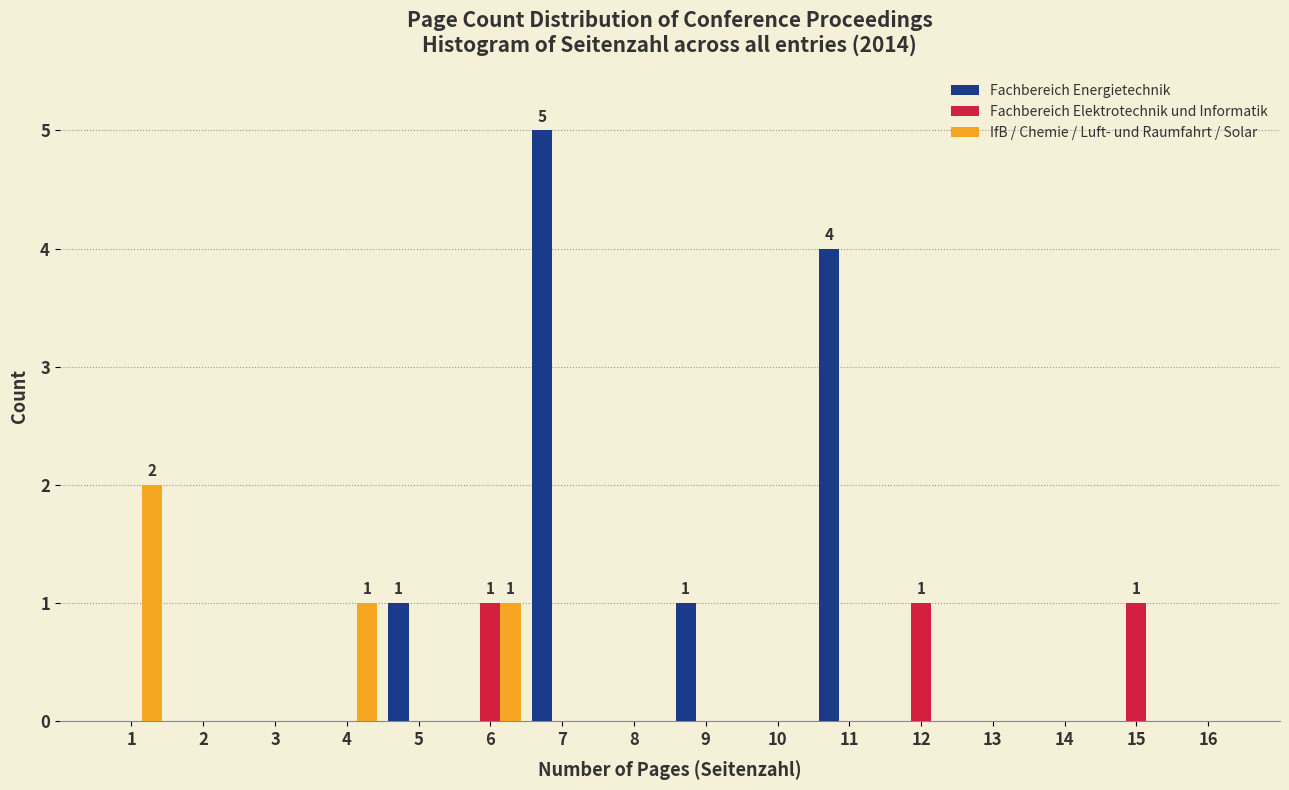

At which category is the sum across all series the highest?

7